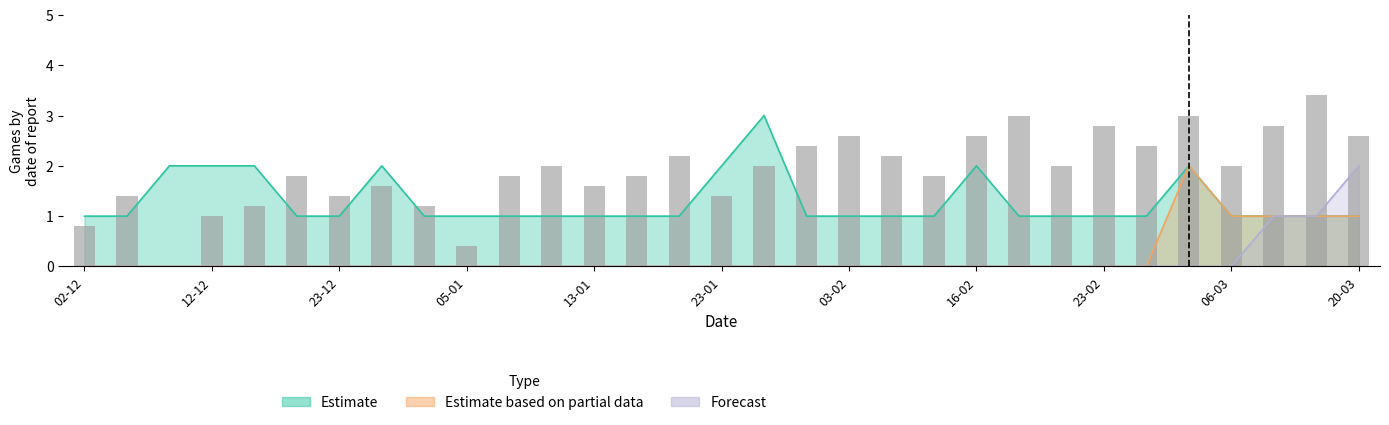

Is the value of Forecast at 10-03 greater than the value of Estimate based on partial data at 03-02?

Yes